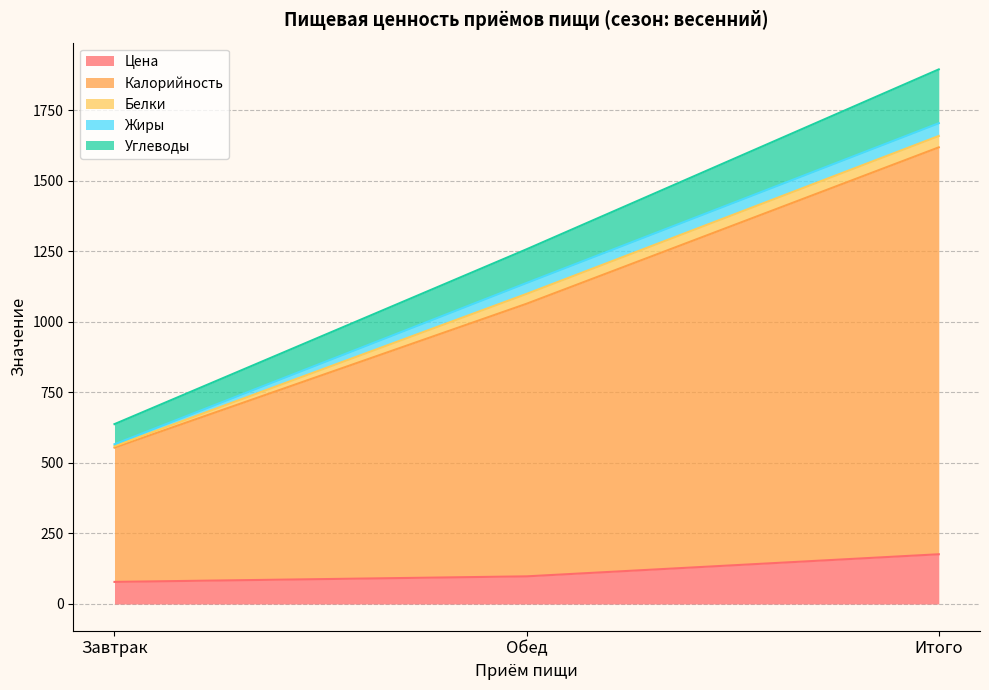

The Цена series shows 68.3 at Итого. True or false?

False